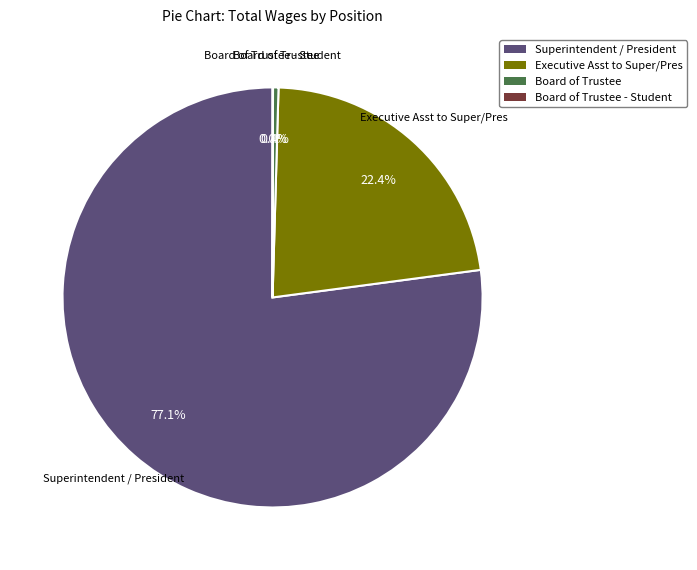

Is there a majority slice in this chart?

Yes